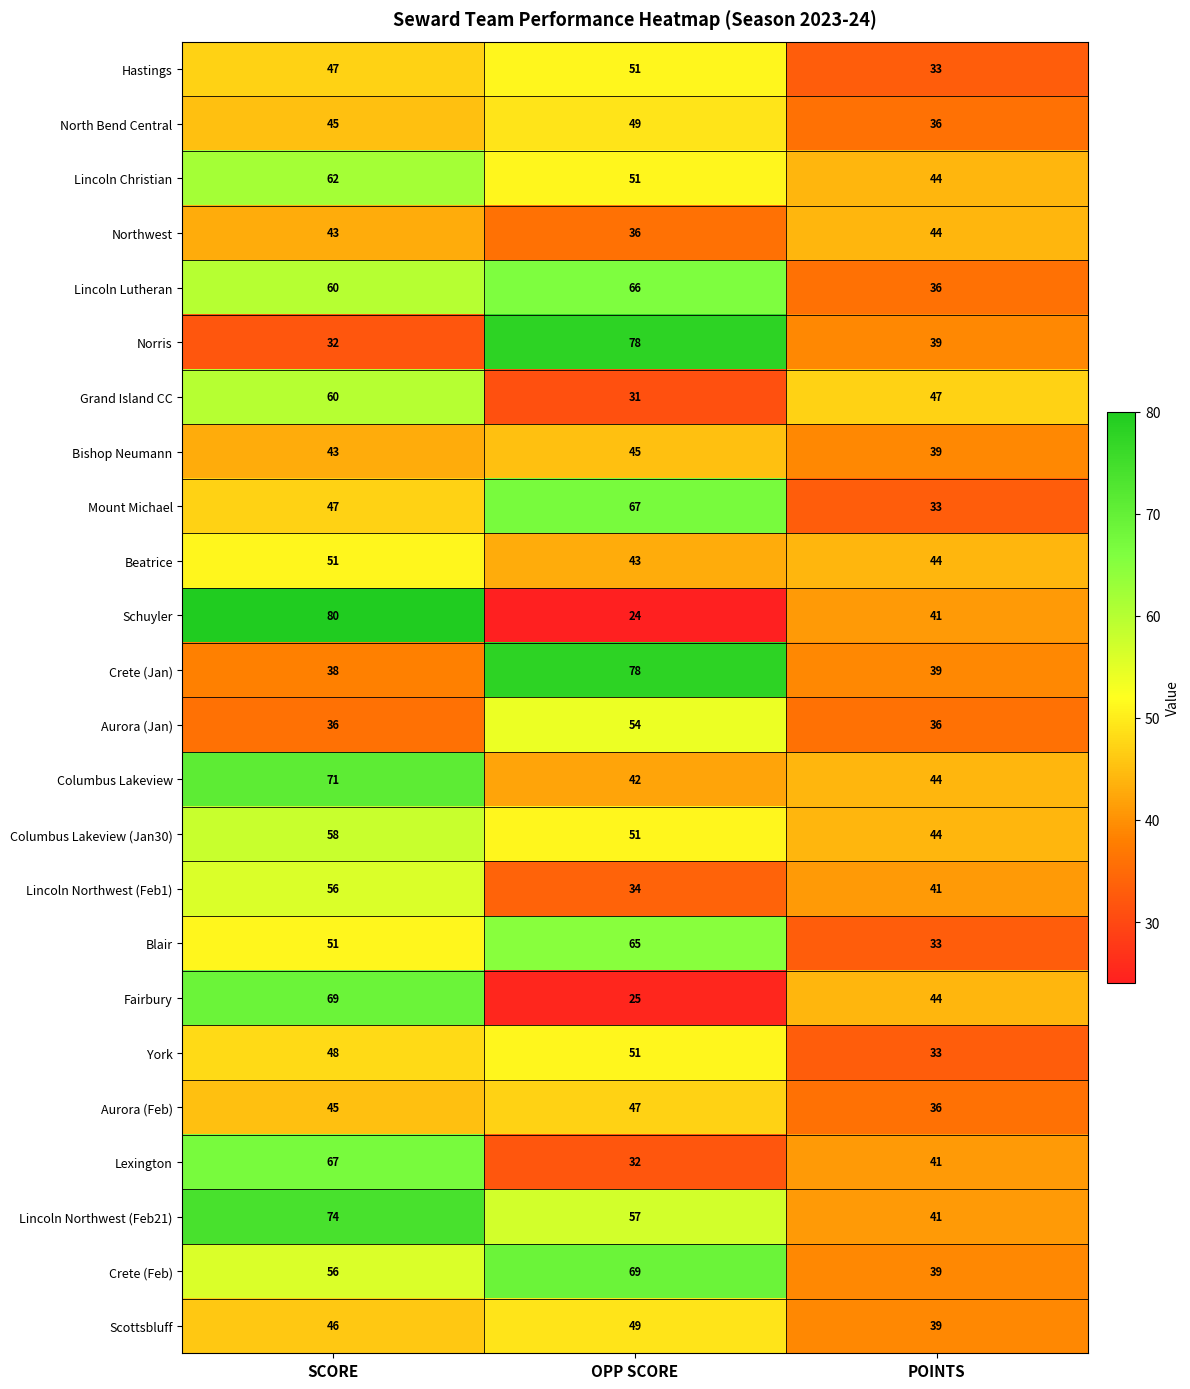

At which label is Lincoln Lutheran closest to 51?

SCORE